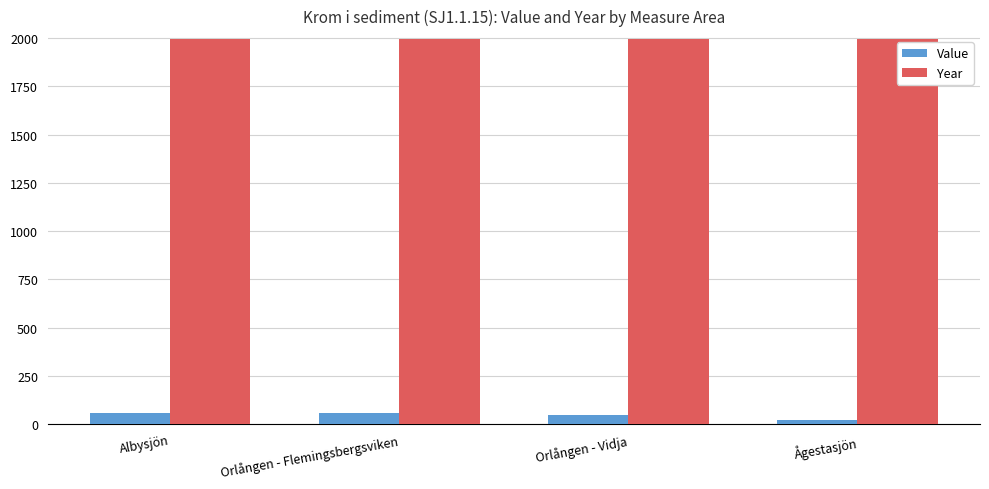

At which label does Value reach its minimum?

Ågestasjön